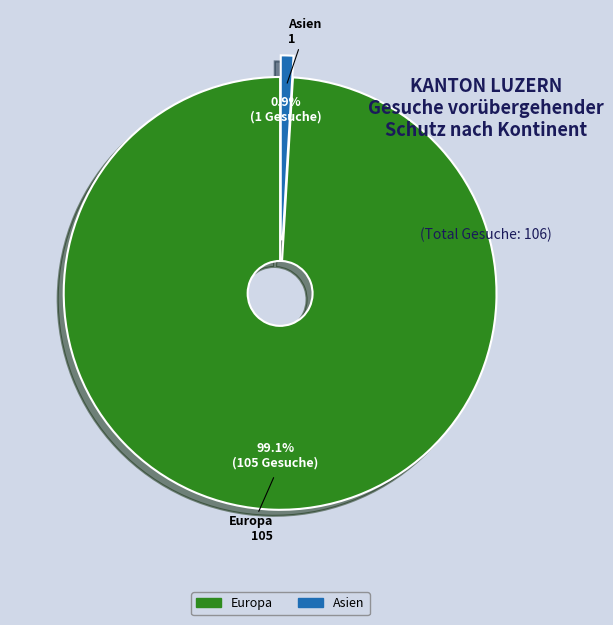

Is there any slice that represents more than half of the pie?

Yes